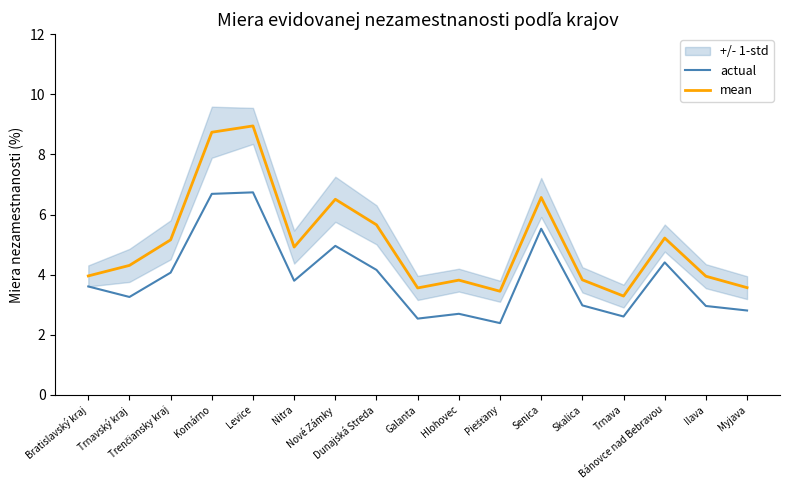

True or false: mean and actual intersect in this chart.

False